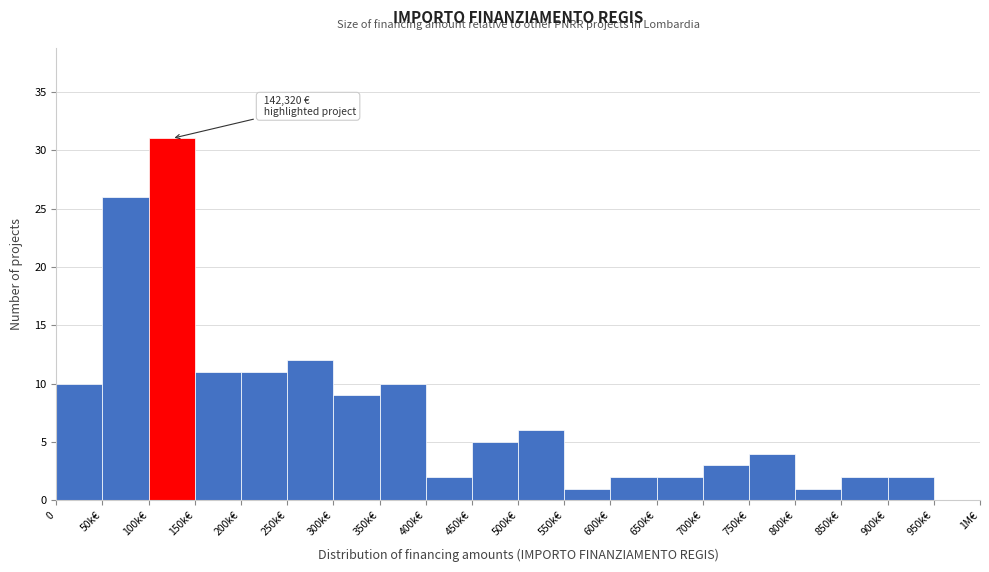

Reading left to right, transcribe all the data shown in this chart.

0=10	50k€=26	100k€=31	150k€=11	200k€=11	250k€=12	300k€=9	350k€=10	400k€=2	450k€=5	500k€=6	550k€=1	600k€=2	650k€=2	700k€=3	750k€=4	800k€=1	850k€=2	900k€=2	950k€=0